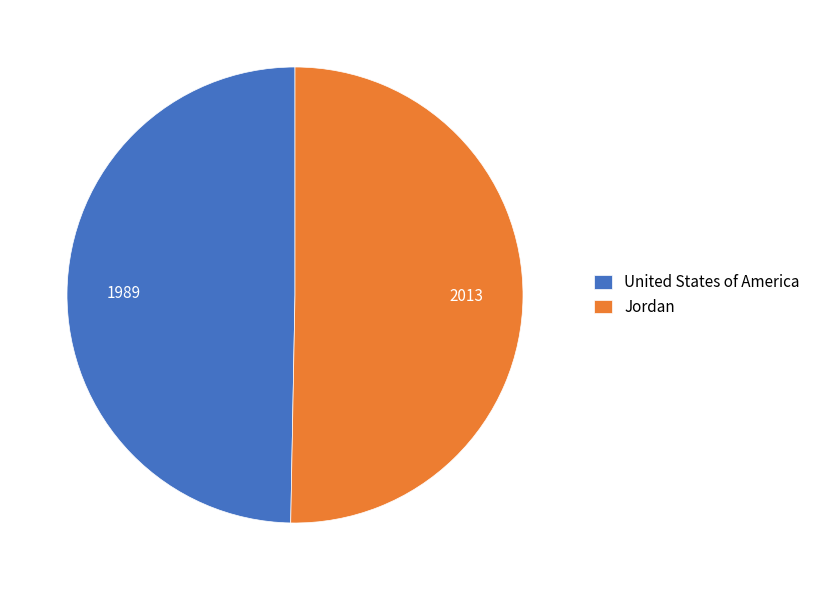

How many segments does this pie chart have?

2